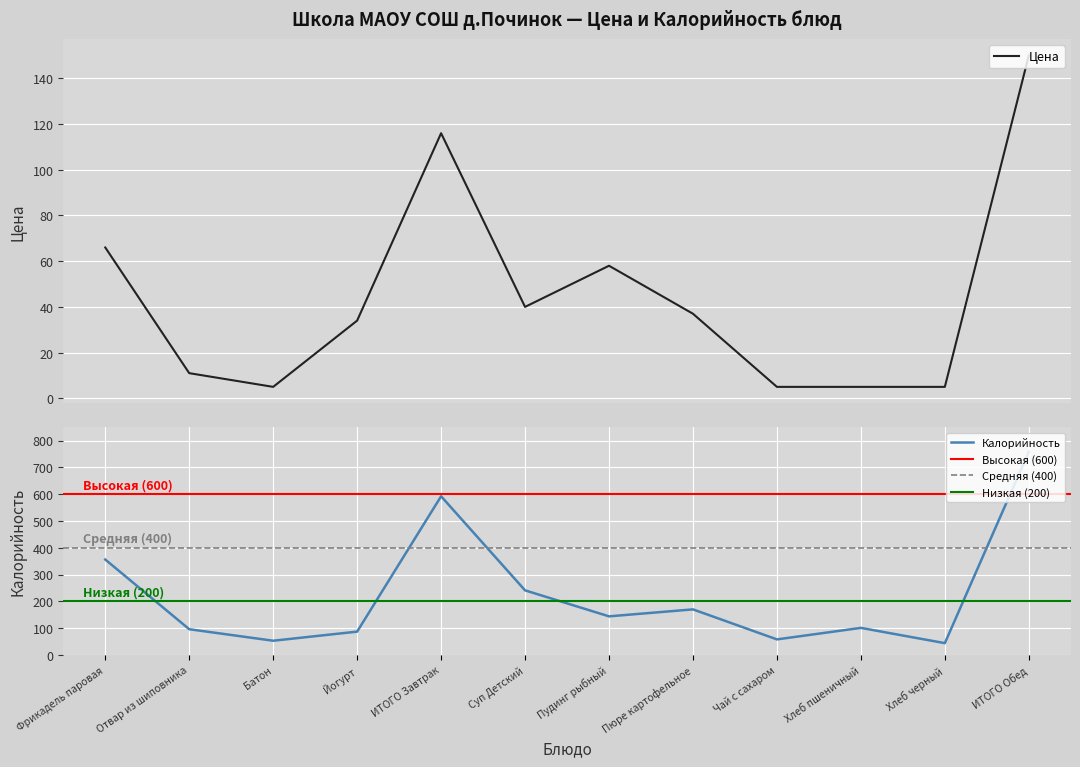

Reading left to right, extract all data points from this chart.

Цена: 66	11	5	34	116	40	58	37	5	5	5	150
Калорийность: 356	96	53	87	592	241	144	170	58	101	44	758